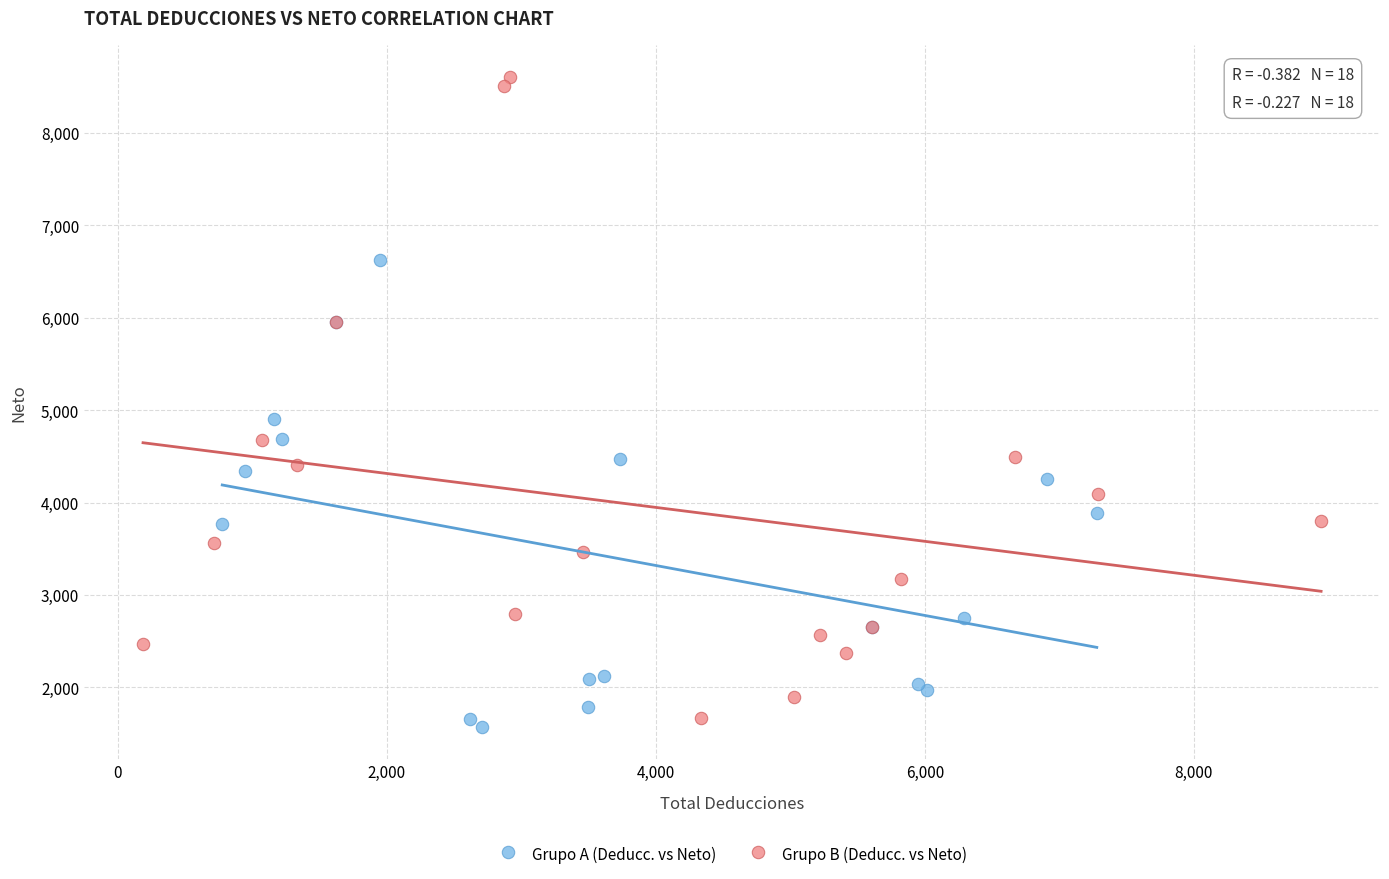

Which series reaches the maximum Y coordinate?

Grupo B (Deducc. vs Neto)